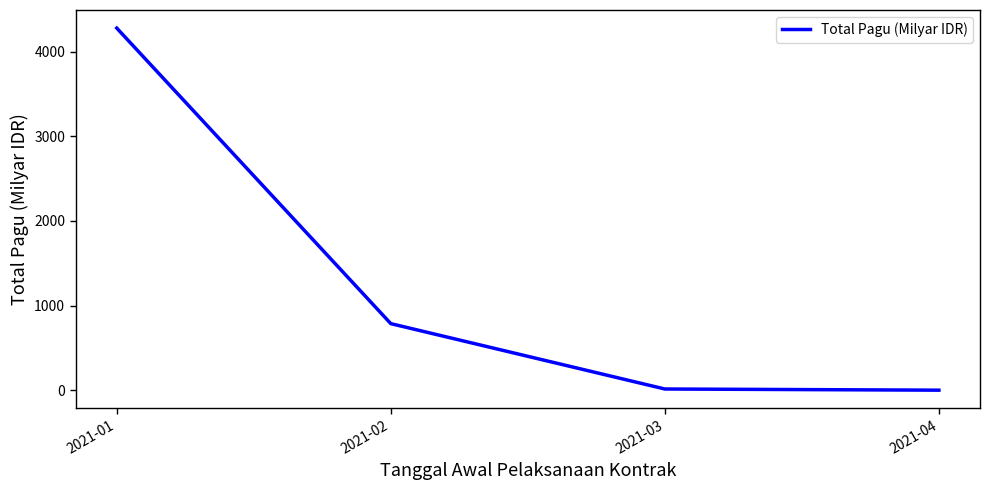

How many categories are shown in the chart?

4